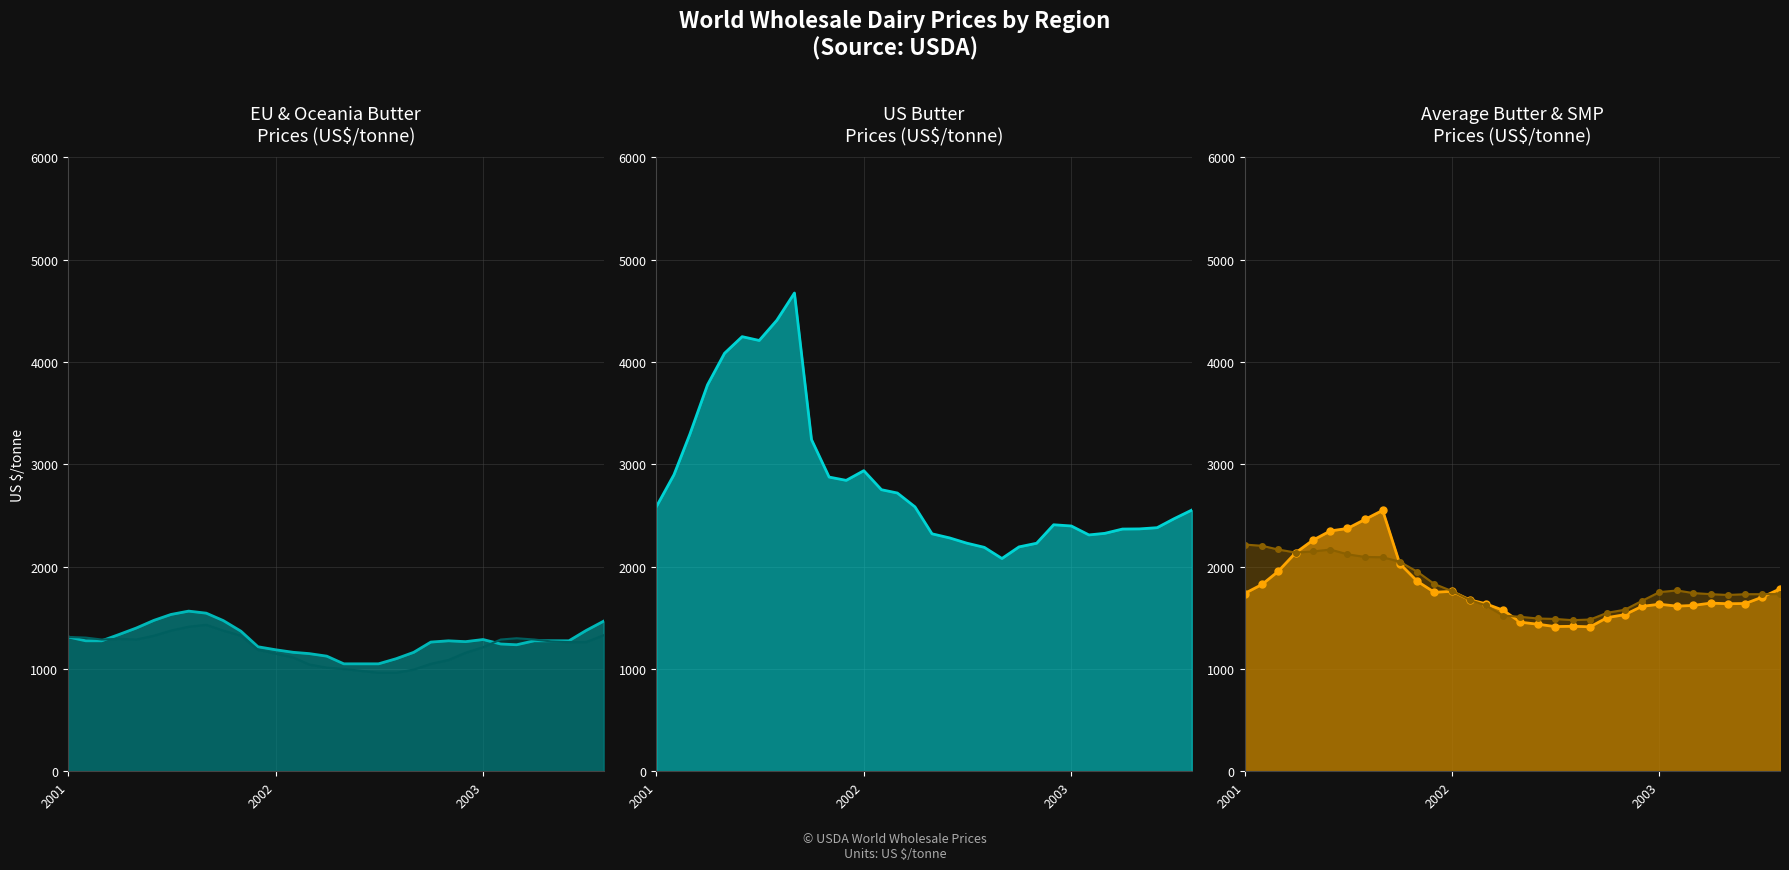

True or false: Oceania Butter and US Butter cross at least once.

False